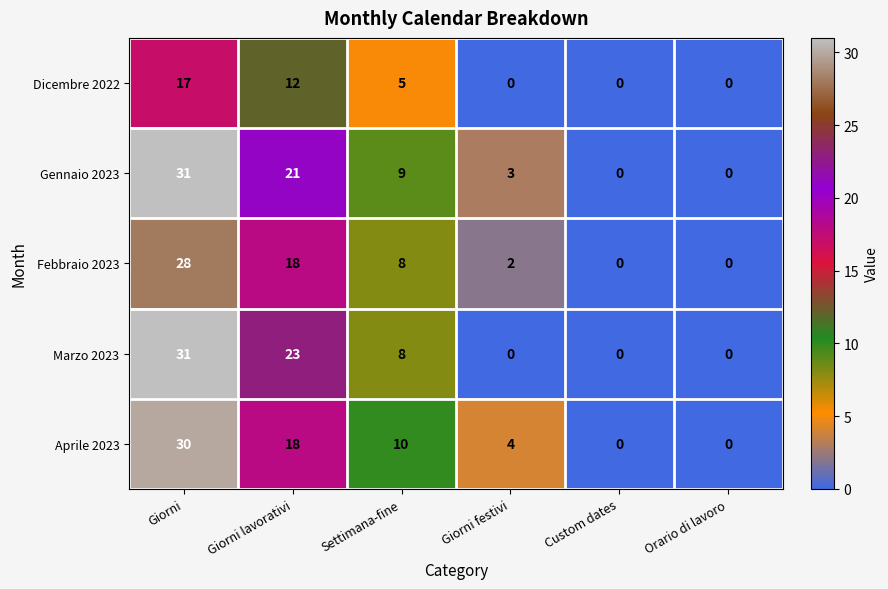

What is the difference between the maximum and minimum values in the Marzo 2023 series?

31